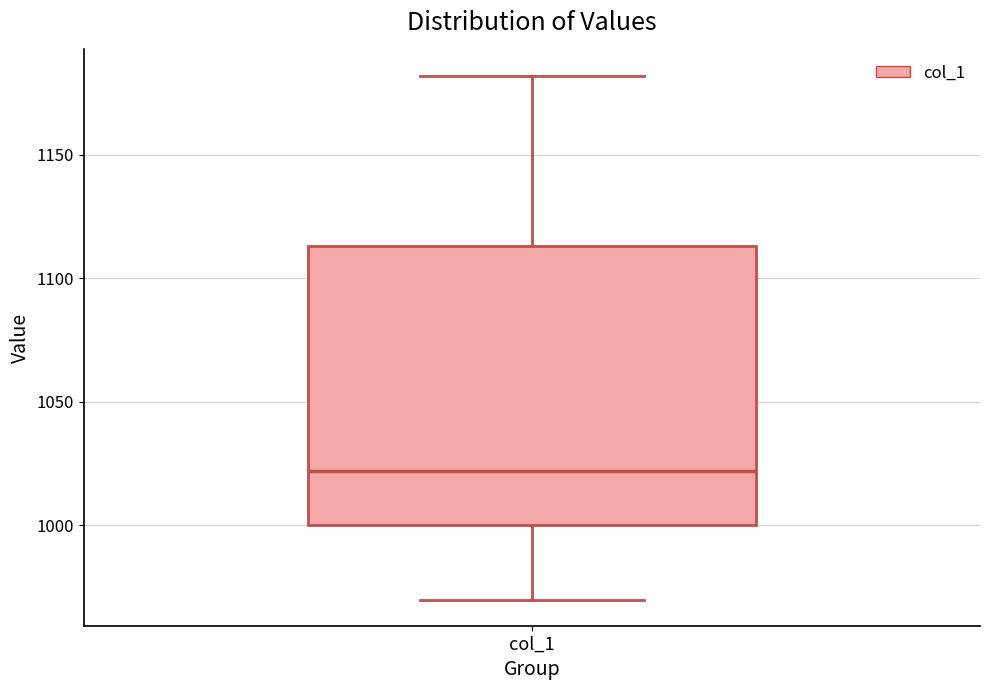

Transcribe this box plot: give where the median line is, the range the box spans, and where the two whiskers end, as read against the y-axis. The values are not printed on the chart, so give them approximately, as read against the axis.

median 1020, box 1000 to 1115, whiskers 970 to 1180